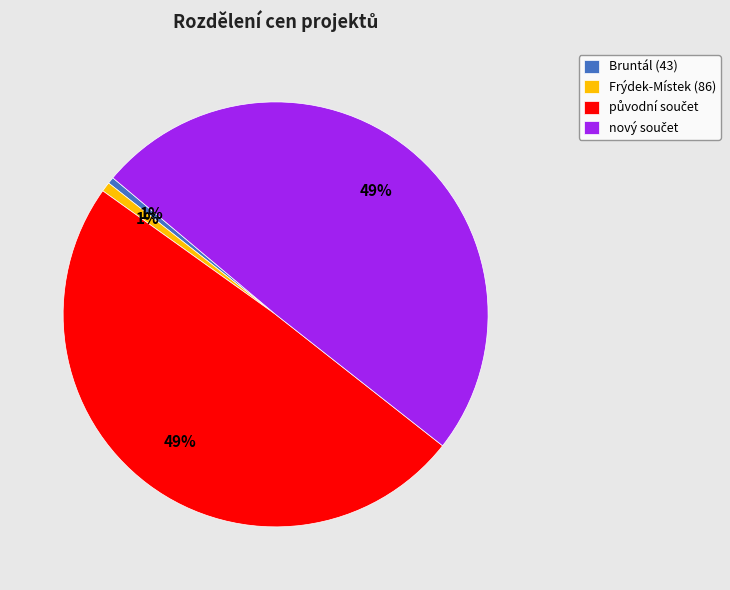

Is Bruntál (43) the majority of the pie?

No